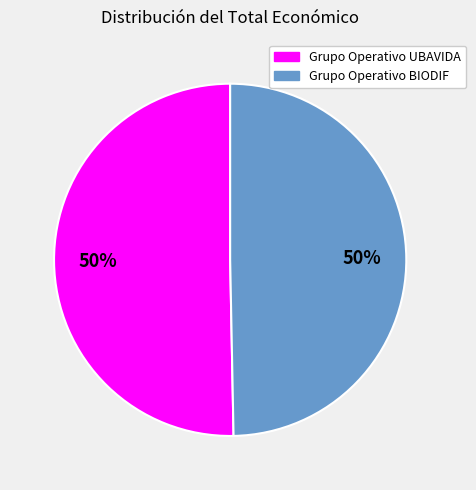

Approximately how many times larger is the value at Grupo Operativo UBAVIDA compared to Grupo Operativo BIODIF?

1.0